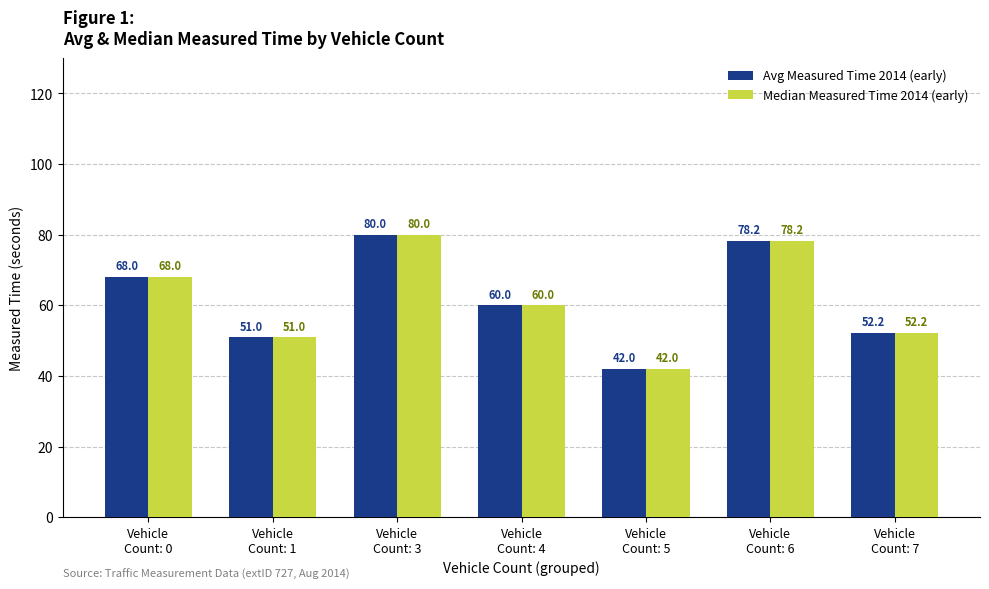

What is the difference between the maximum and second lowest values in the Median Measured Time 2014 (early) series?

29.0